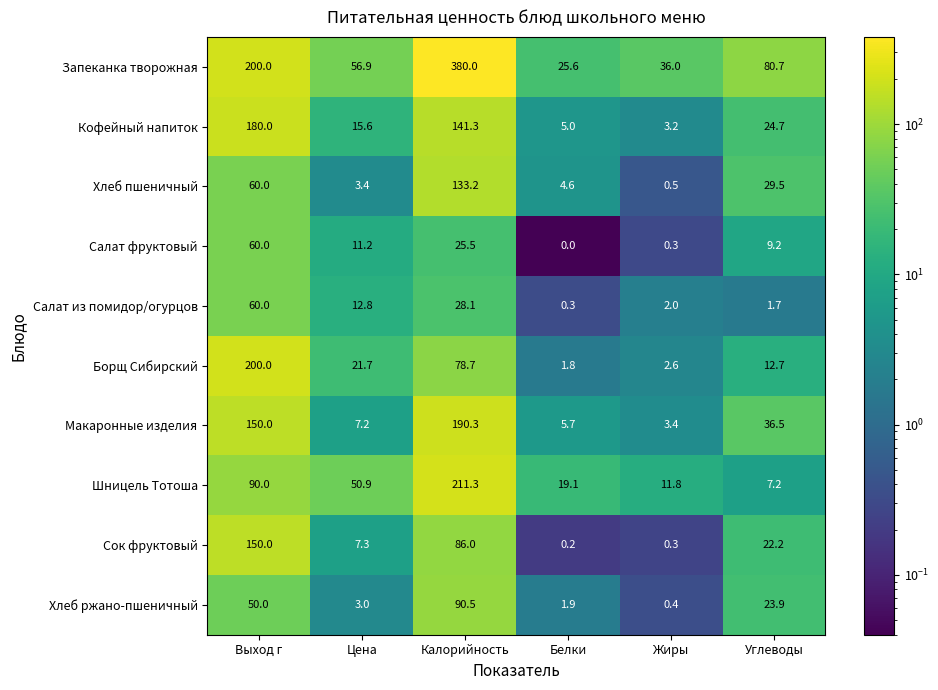

Is it true that Салат фруктовый equals 9.2 at Углеводы?

True